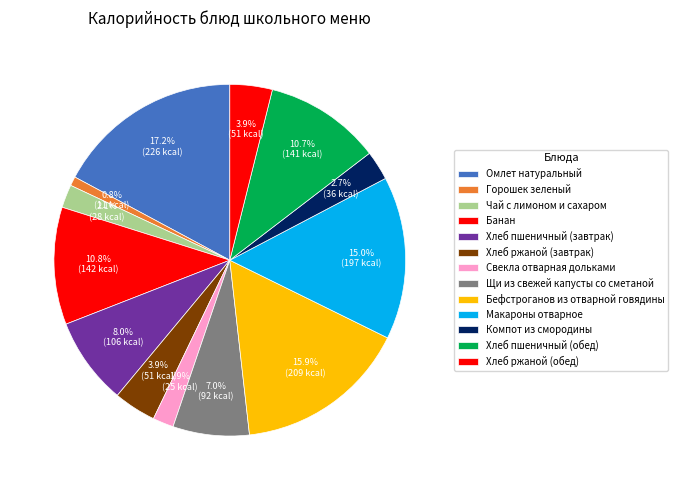

What is the total percentage of Хлеб ржаной (обед) and Горошек зеленый?

4.7%